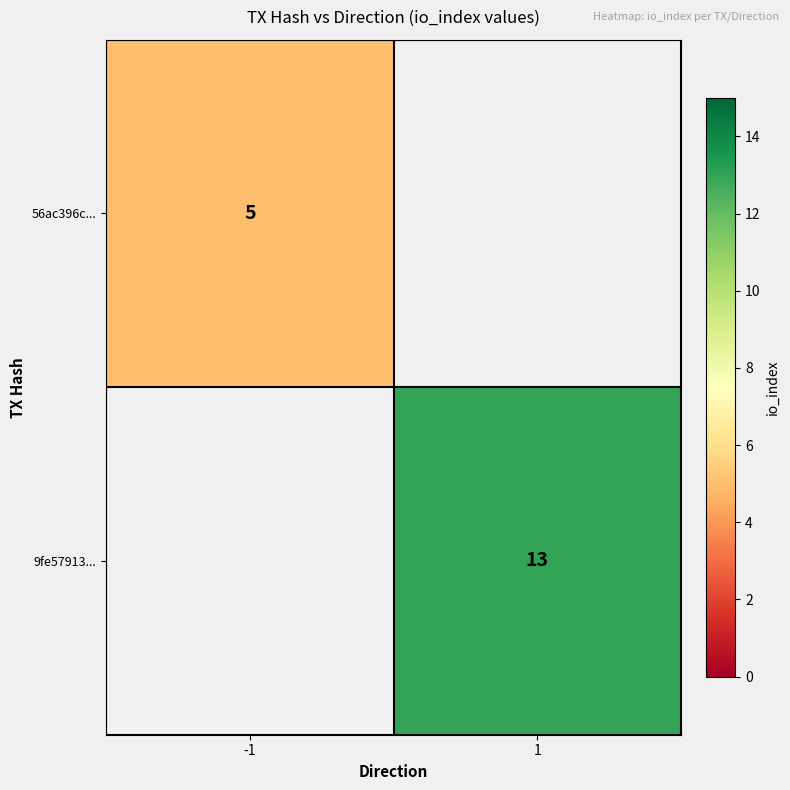

True or false: 9fe57913... has a value of 13 at 1.

True